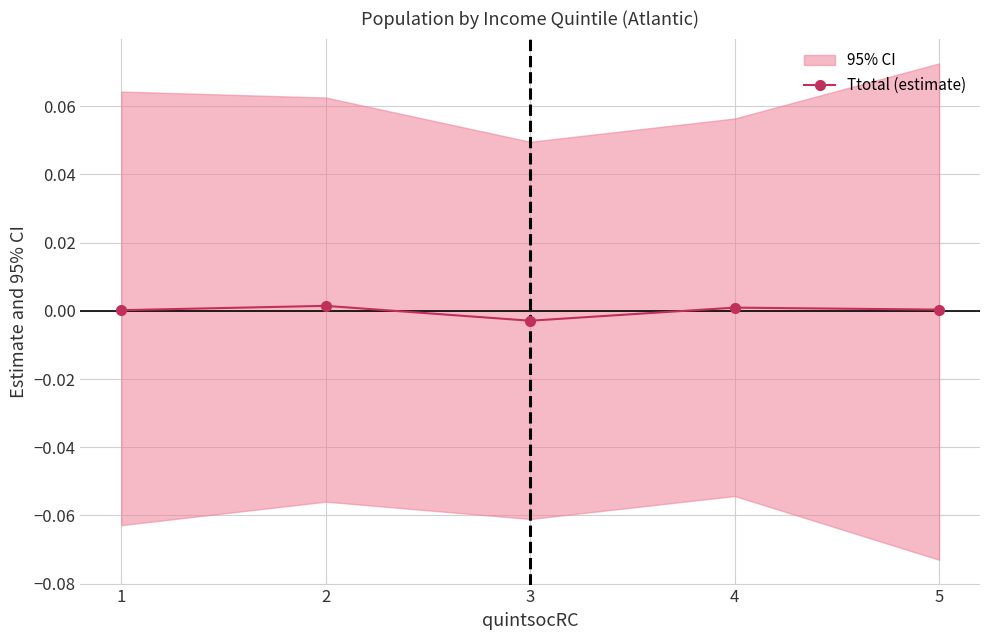

List the labels in order of value, largest first.

2, 4, 5, 1, 3